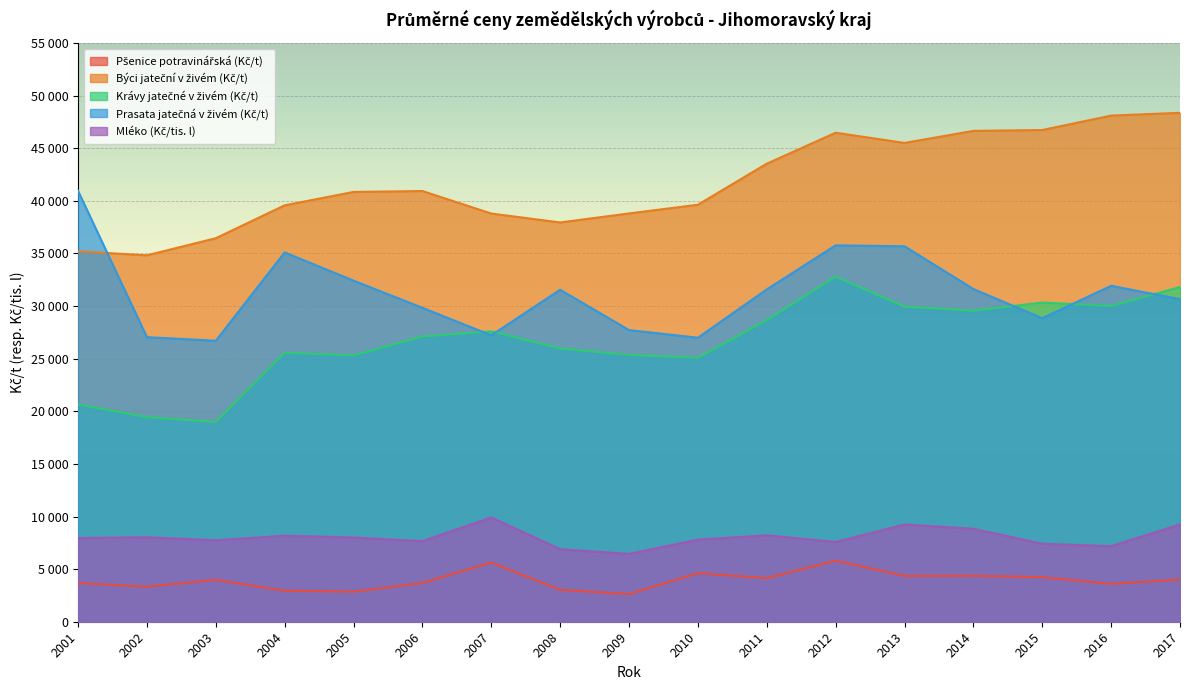

How many data points in Pšenice potravinářská (Kč/t) are above 3985?

8